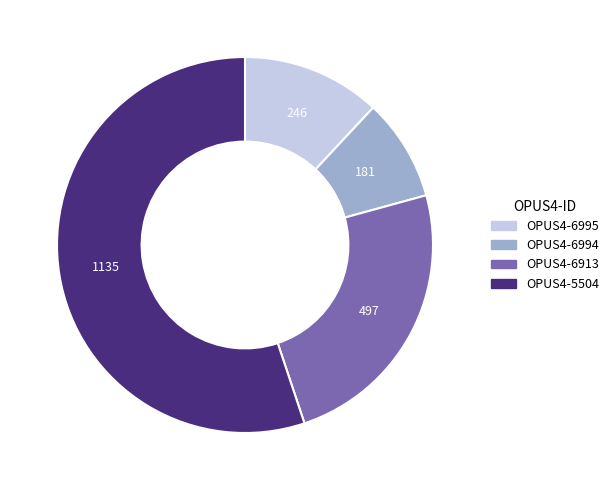

Approximately how many times larger is the value at OPUS4-6995 compared to OPUS4-6913?

0.5